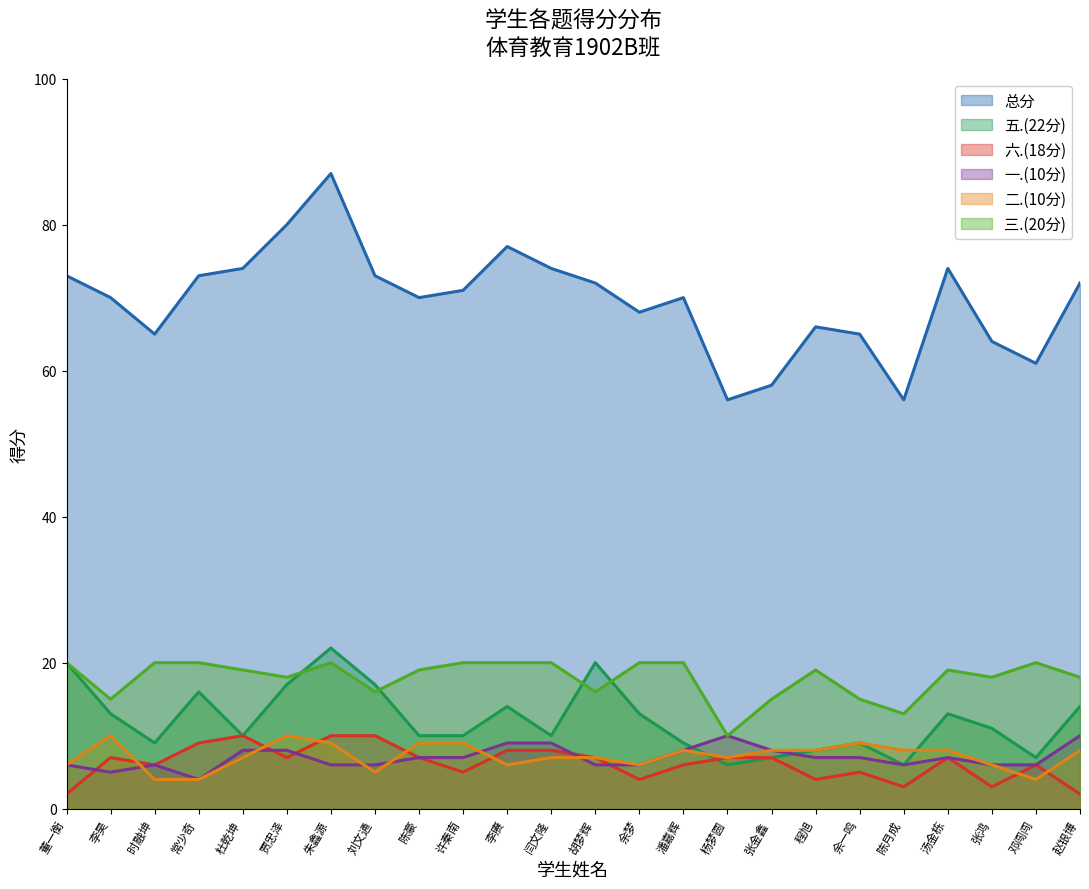

At which label is 五.(22分) closest to 14?

李赓